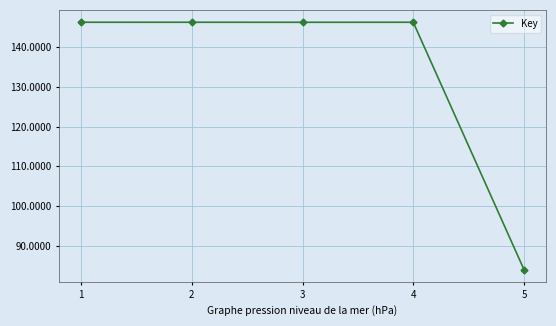

What is the sum of all values?

668832099